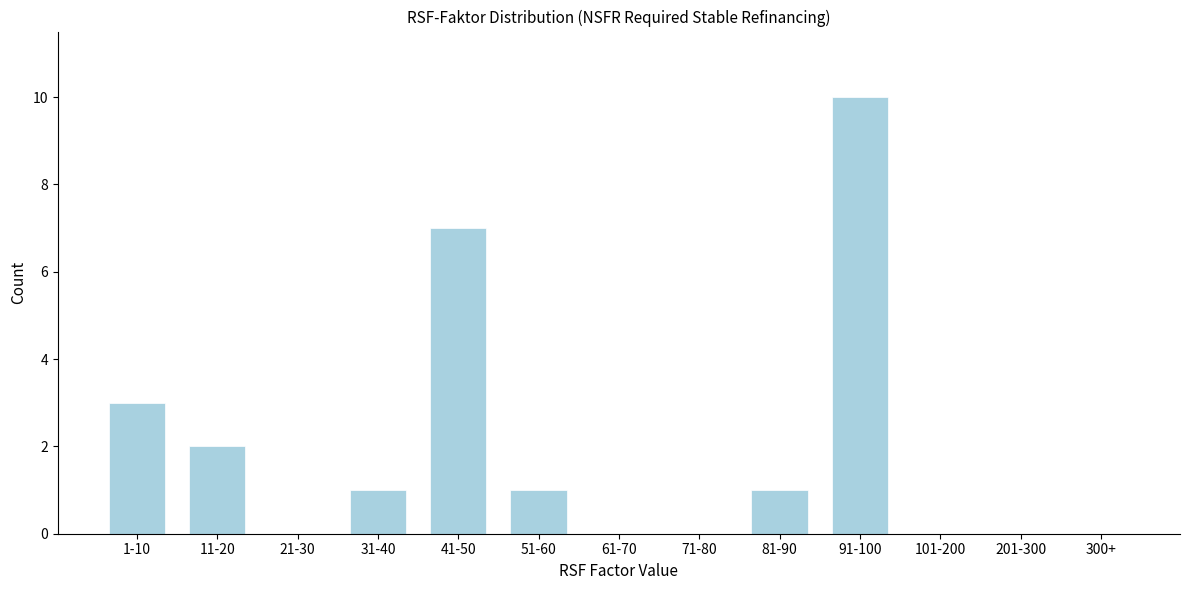

Reading right to left, list all the values displayed in this chart.

300+=0	201-300=0	101-200=0	91-100=10	81-90=1	71-80=0	61-70=0	51-60=1	41-50=7	31-40=1	21-30=0	11-20=2	1-10=3